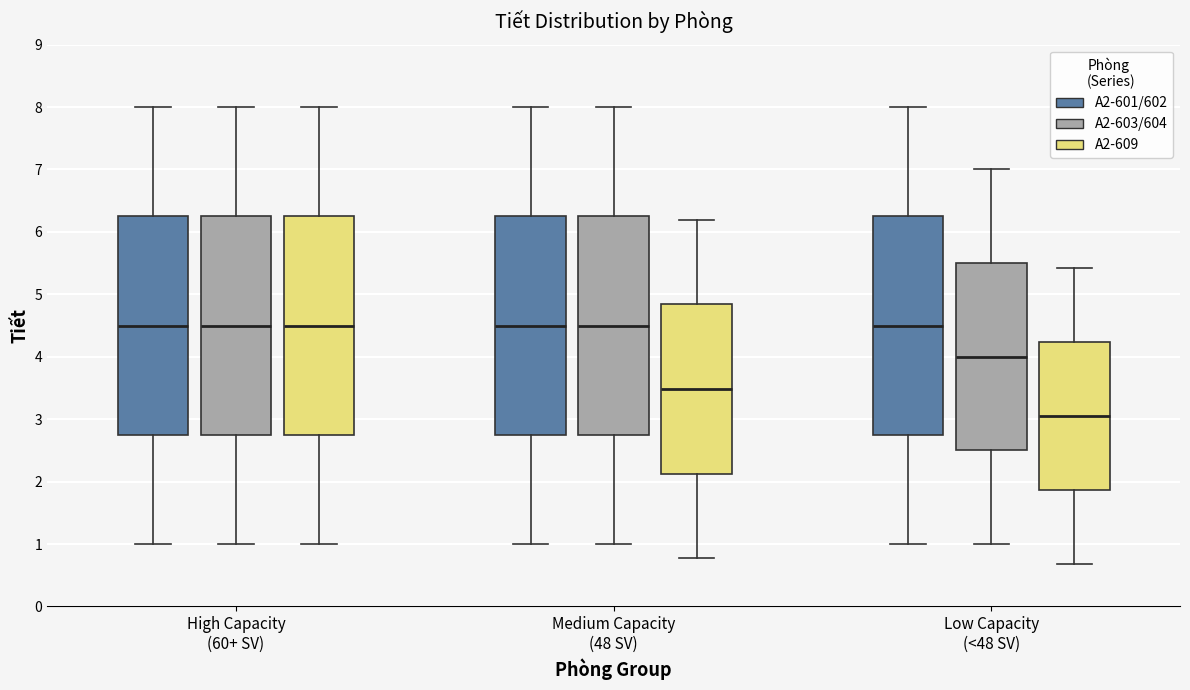

Reading left to right, read every box against the y-axis: the position of its median line, the range the box covers, and the ends of its whiskers. The values are not printed on the chart, so give them approximately, as read against the axis.

High Capacity (60+ SV) (A2-601/602): median 4.5, box 2.8 to 6.3, whiskers 1.0 to 8.0
High Capacity (60+ SV) (A2-603/604): median 4.5, box 2.8 to 6.3, whiskers 1.0 to 8.0
High Capacity (60+ SV) (A2-609): median 4.5, box 2.8 to 6.3, whiskers 1.0 to 8.0
Medium Capacity (48 SV) (A2-601/602): median 4.5, box 2.8 to 6.3, whiskers 1.0 to 8.0
Medium Capacity (48 SV) (A2-603/604): median 4.5, box 2.8 to 6.3, whiskers 1.0 to 8.0
Medium Capacity (48 SV) (A2-609): median 3.5, box 2.1 to 4.8, whiskers 0.8 to 6.2
Low Capacity (<48 SV) (A2-601/602): median 4.5, box 2.8 to 6.3, whiskers 1.0 to 8.0
Low Capacity (<48 SV) (A2-603/604): median 4.0, box 2.5 to 5.5, whiskers 1.0 to 7.0
Low Capacity (<48 SV) (A2-609): median 3.0, box 1.9 to 4.2, whiskers 0.7 to 5.4